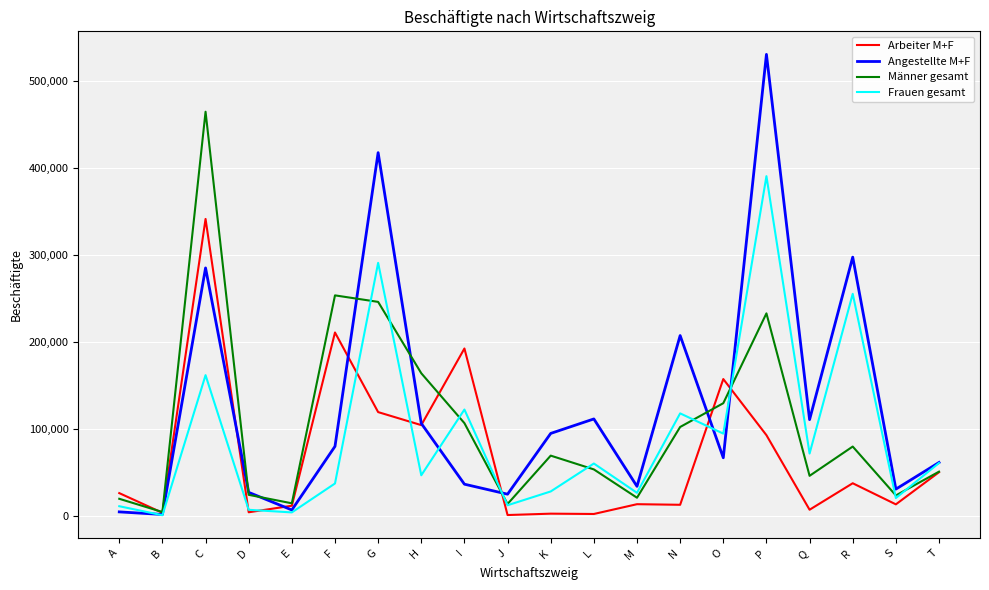

What is the maximum value for Angestellte M+F?

530178